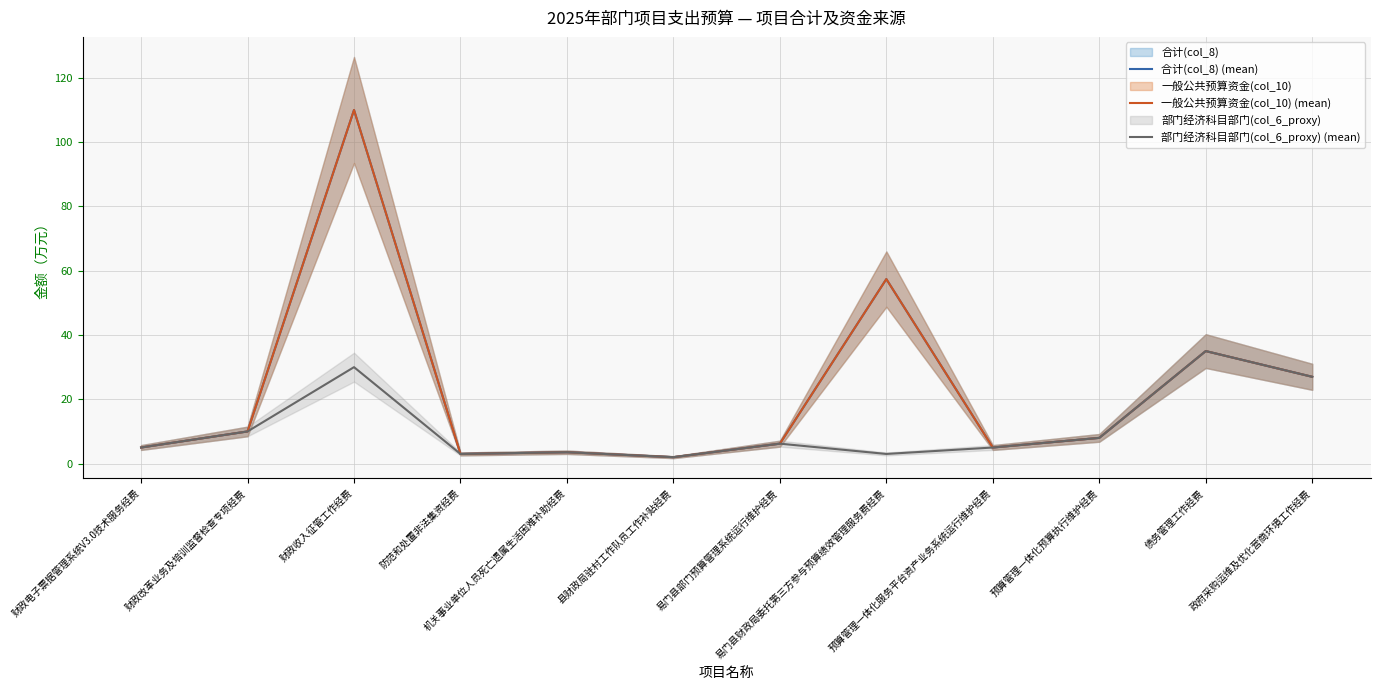

Is it true that 一般公共预算资金(col_10) (mean) equals 5.0 at 财政电子票据管理系统V3.0技术服务经费?

True